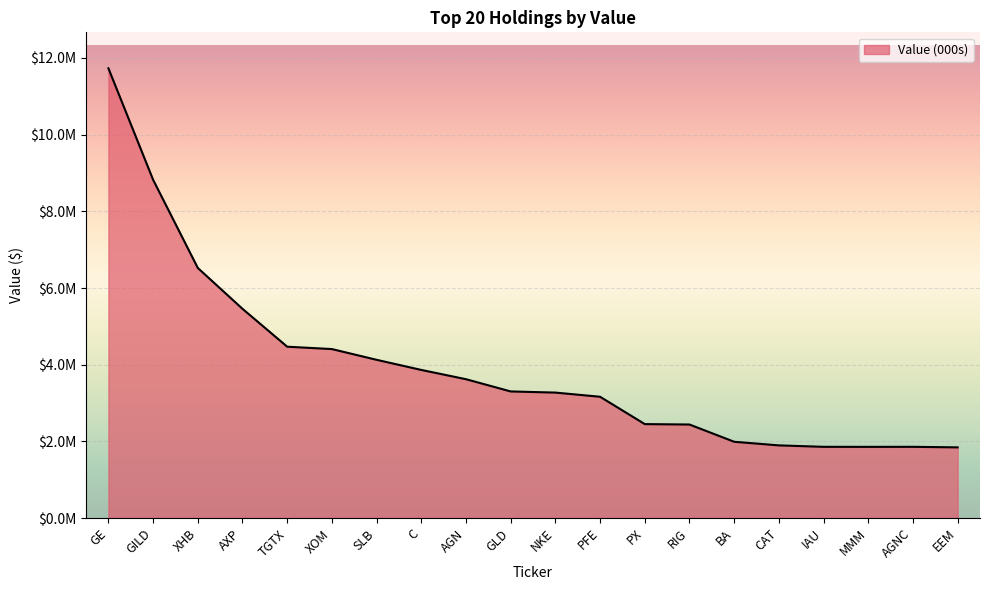

Does the chart have visible grid lines?

Yes